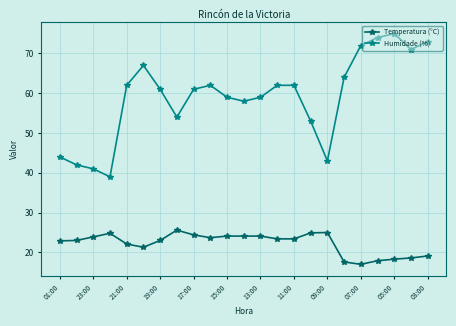

What is the smallest value displayed?

17.0